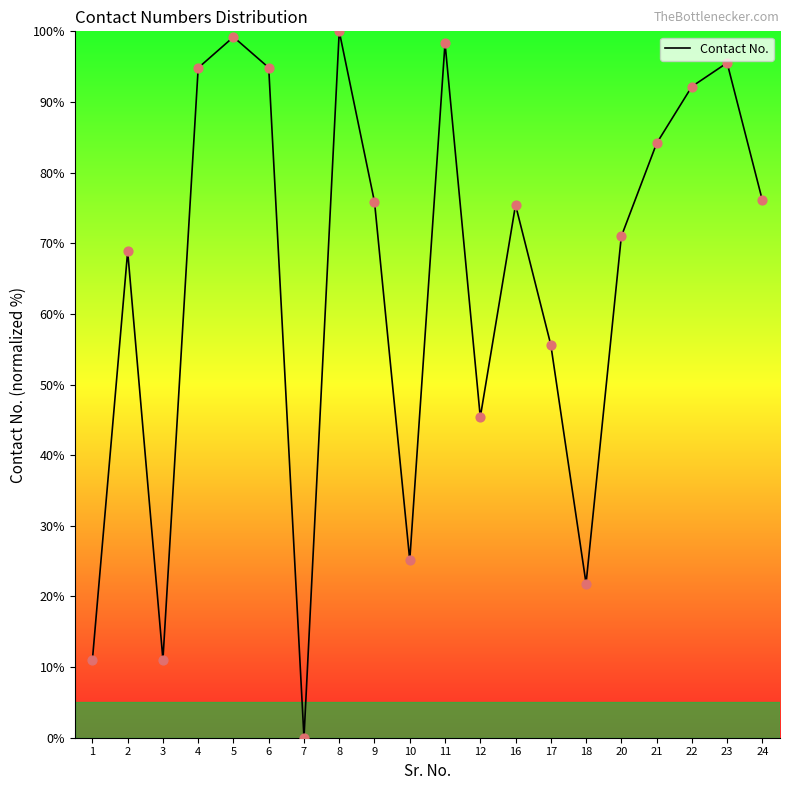

Which has a higher value, 7 or 16?

16